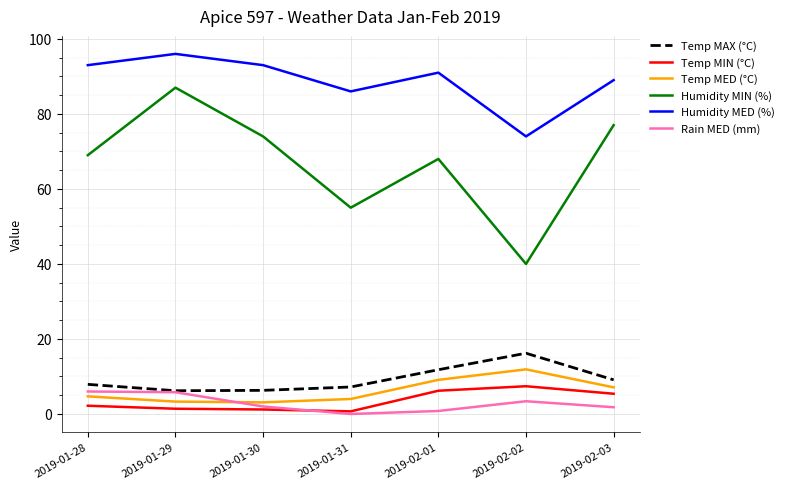

How many series are shown in this chart?

6